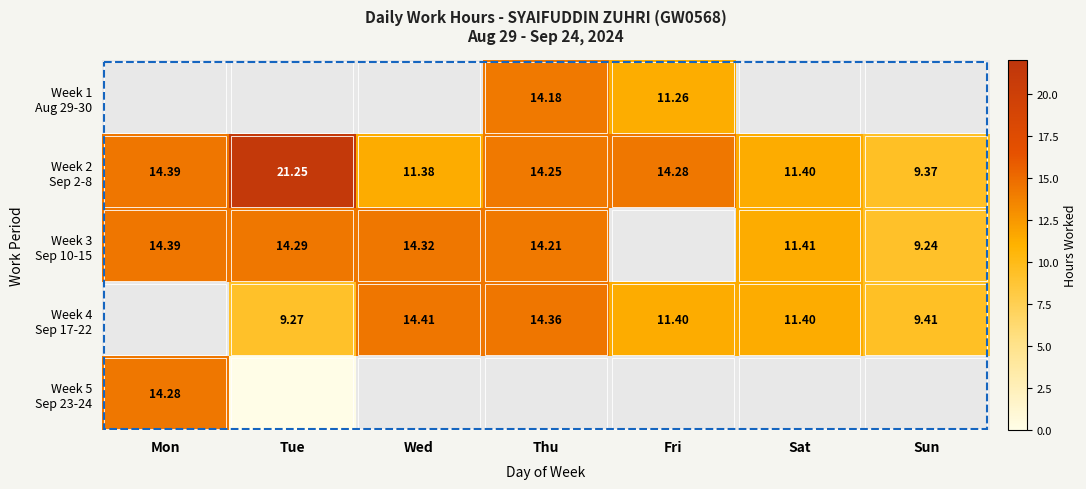

What is the difference between the maximum and minimum values in the Week 2 Sep 2-8 series?

11.9